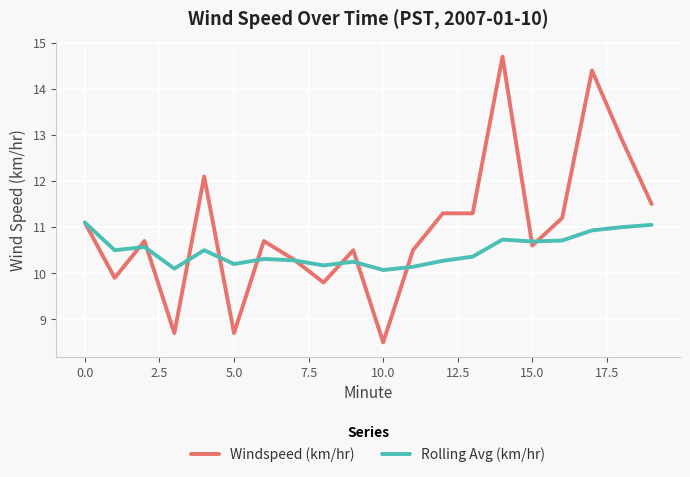

What is the smallest value displayed?

8.5